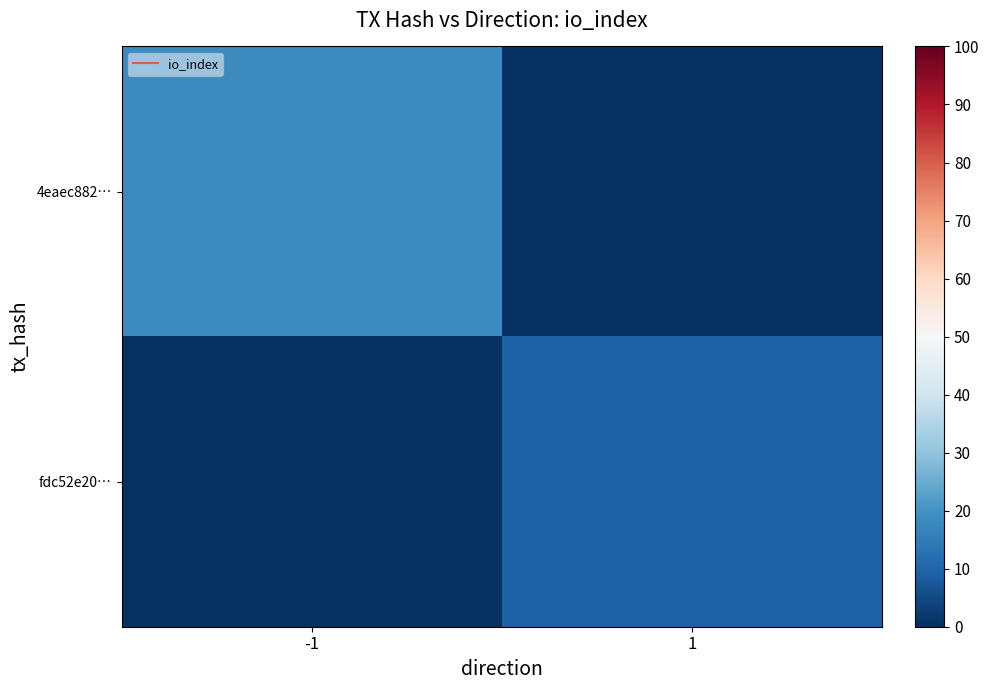

What is the total value across all series at 1?

9